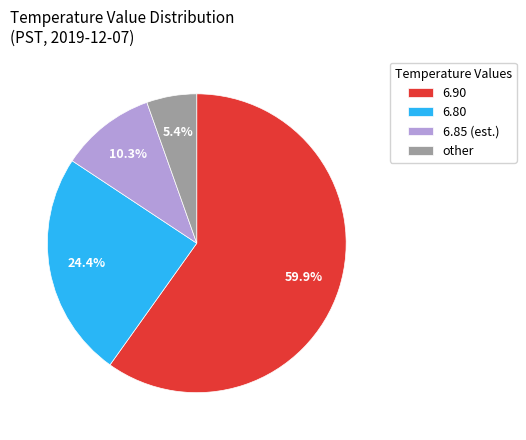

What portion of the pie excludes 6.85 (est.)?

89.7%